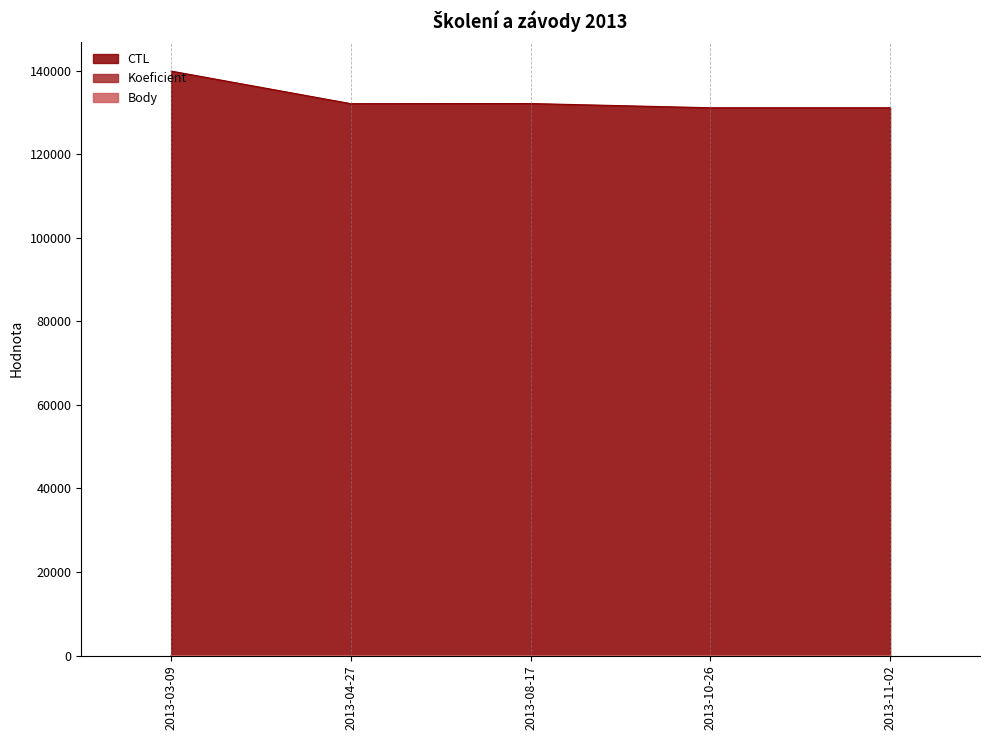

Between 2013-08-17 and 2013-03-09, which is larger?

2013-03-09